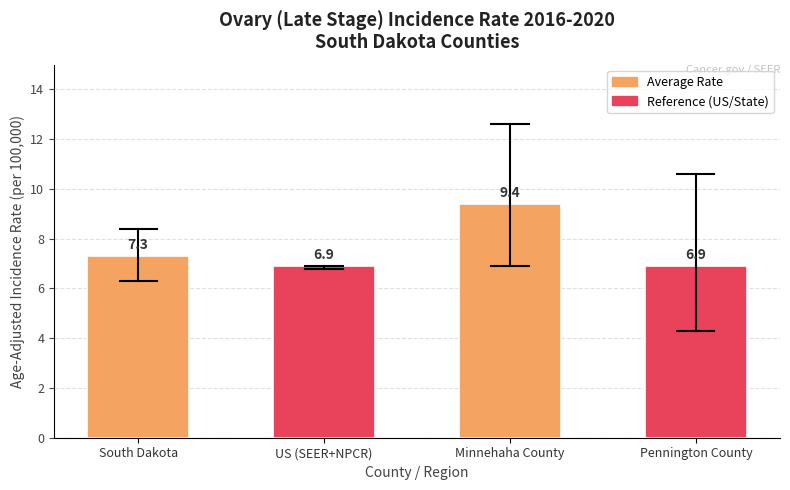

What is the label of the 2nd bar from the right?

Minnehaha County